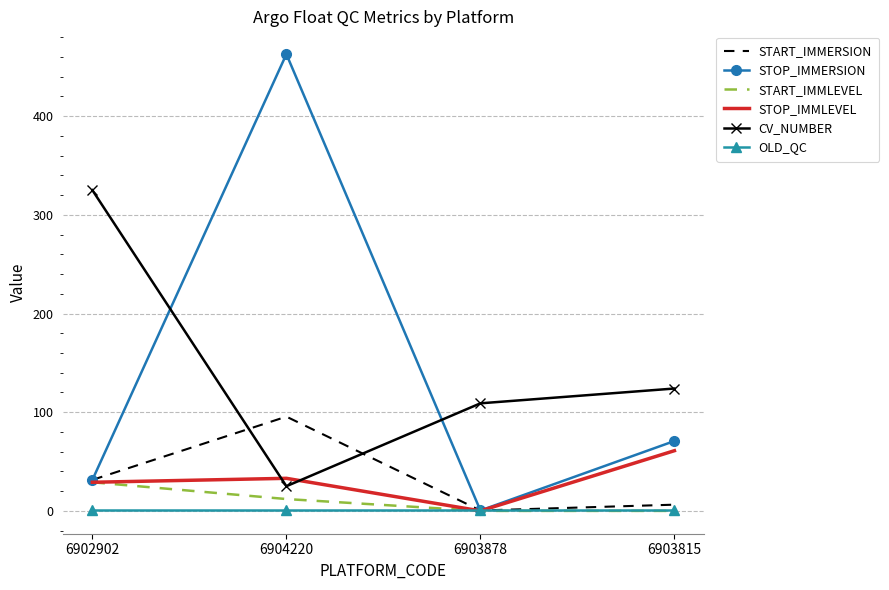

What is the sum of all START_IMMERSION values?

133.6